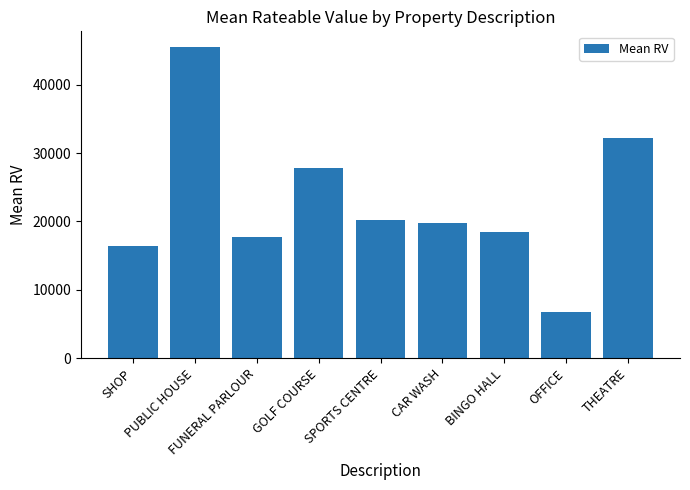

What value does the data have at BINGO HALL?

18500